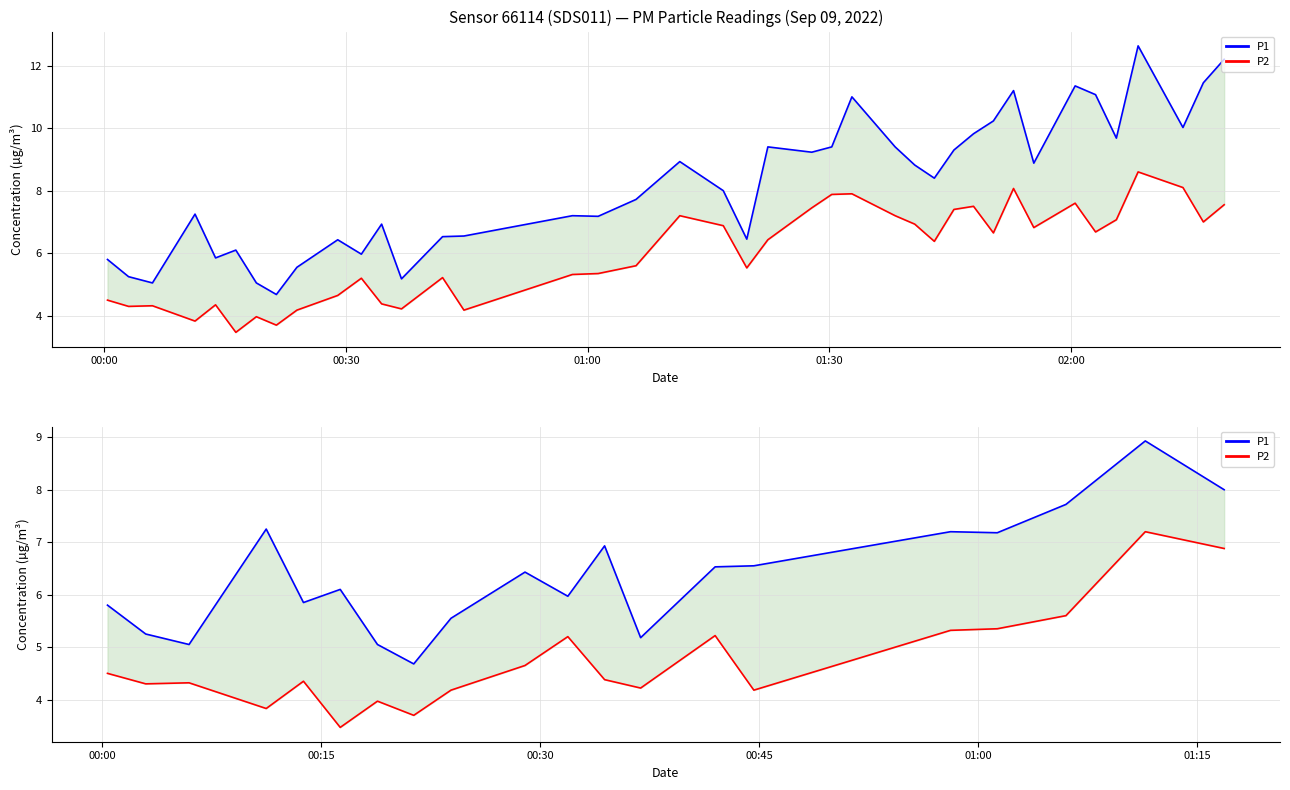

How many lines are shown in the chart?

2